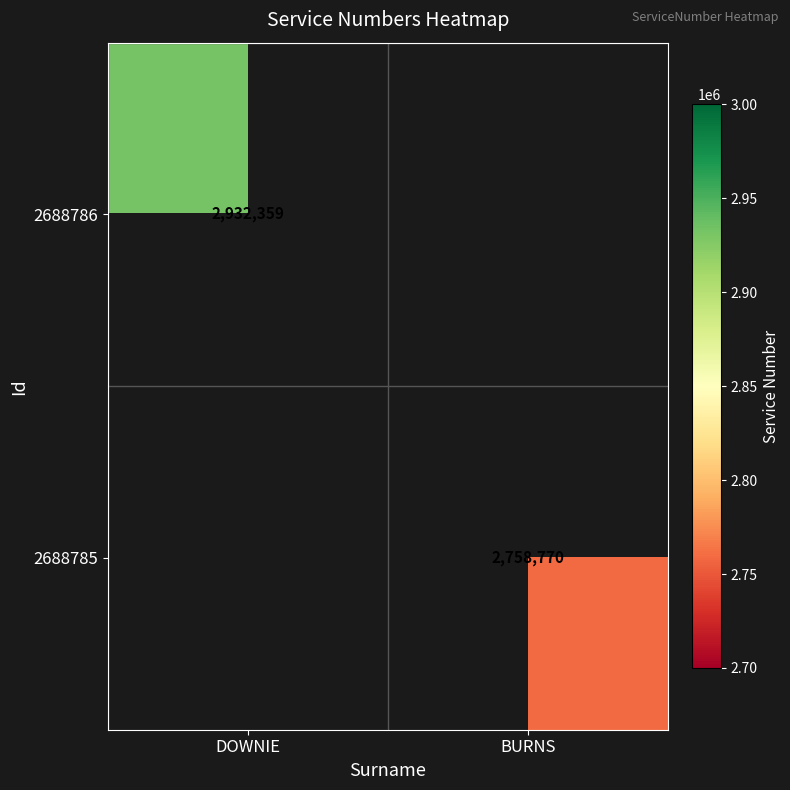

The 2688786 series shows 1500320 at DOWNIE. True or false?

False